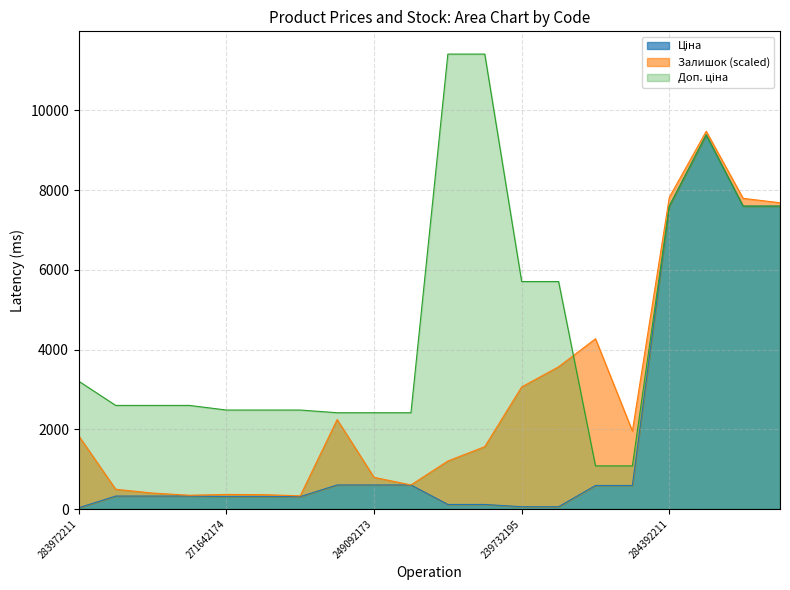

What is the value of the Ціна point at the 17th from the left?

7596.5